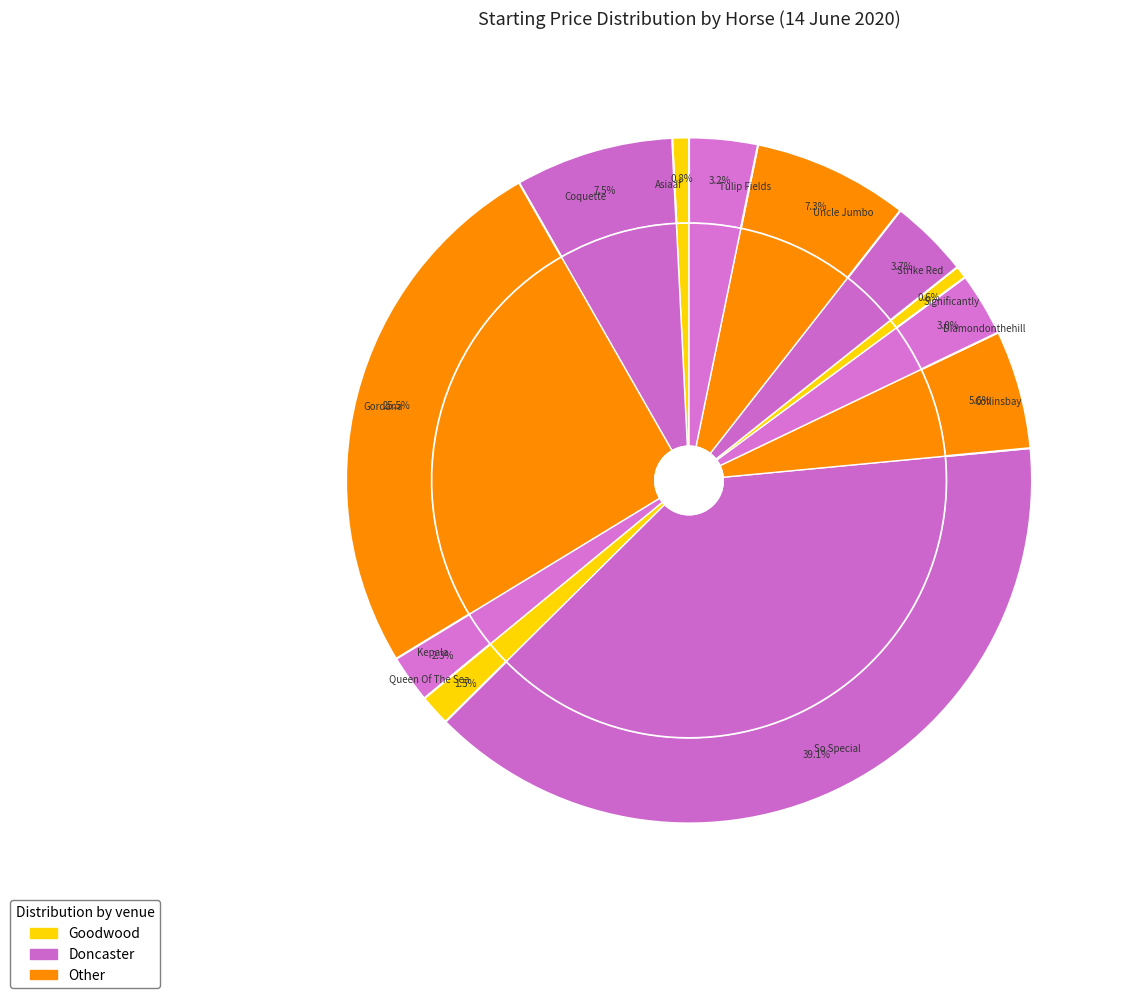

What is the ratio of the value at Collinsbay to the value at Uncle Jumbo?

0.8